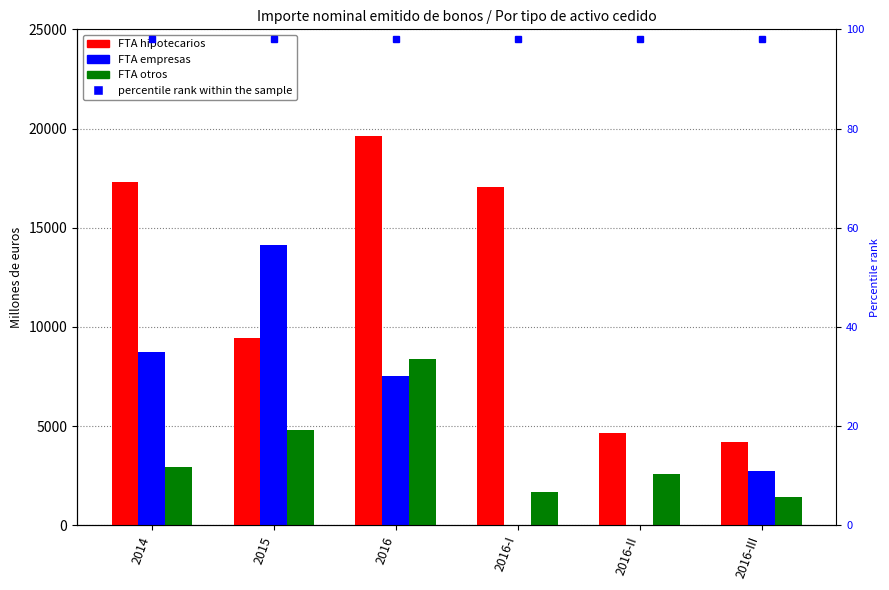

How many groups of bars are there?

6